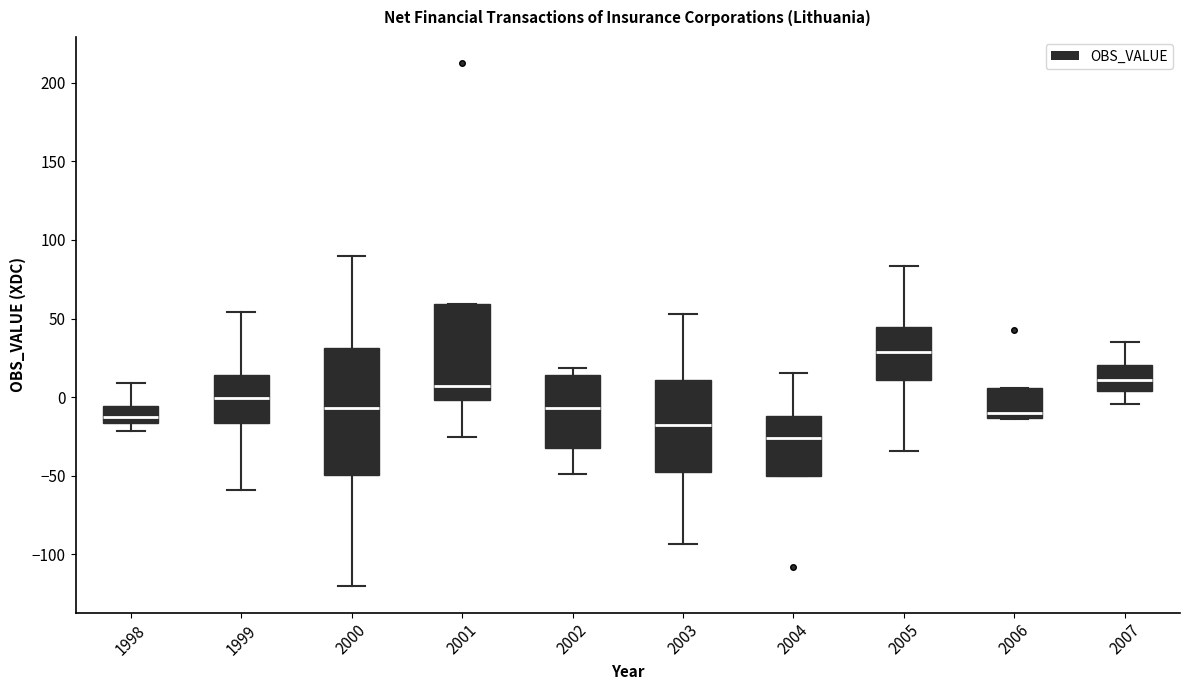

Comparing the boxes themselves (not the whiskers), which one is the tallest?

2000